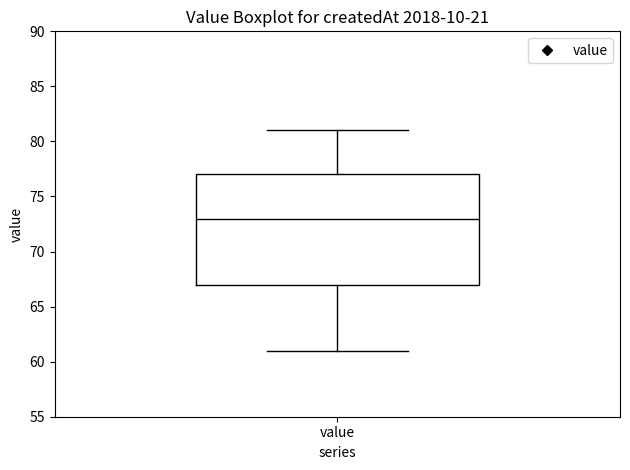

Where is the lower edge of the box for value on the y-axis? The values are not printed on the chart, so give them approximately, as read against the axis.

67